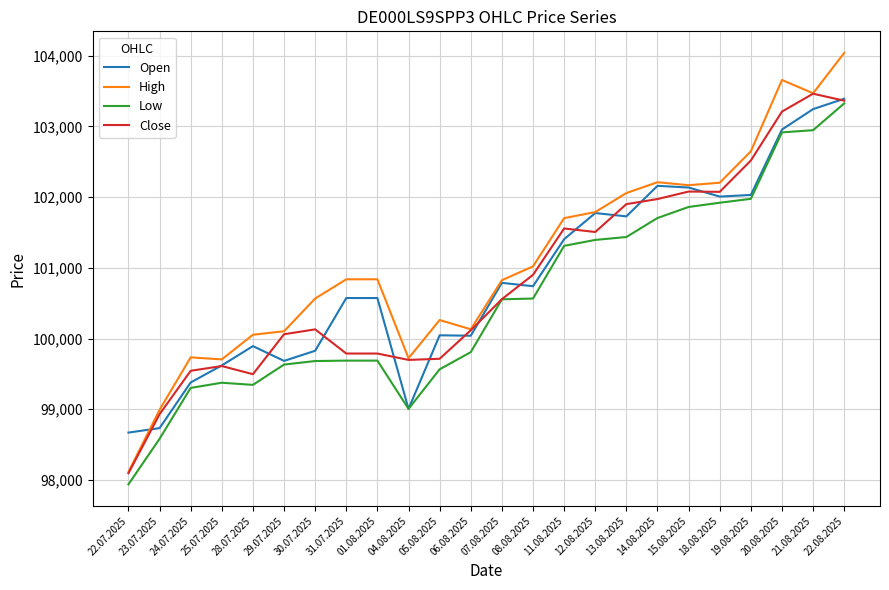

What is the approximate value of Low at 11.08.2025?

101311